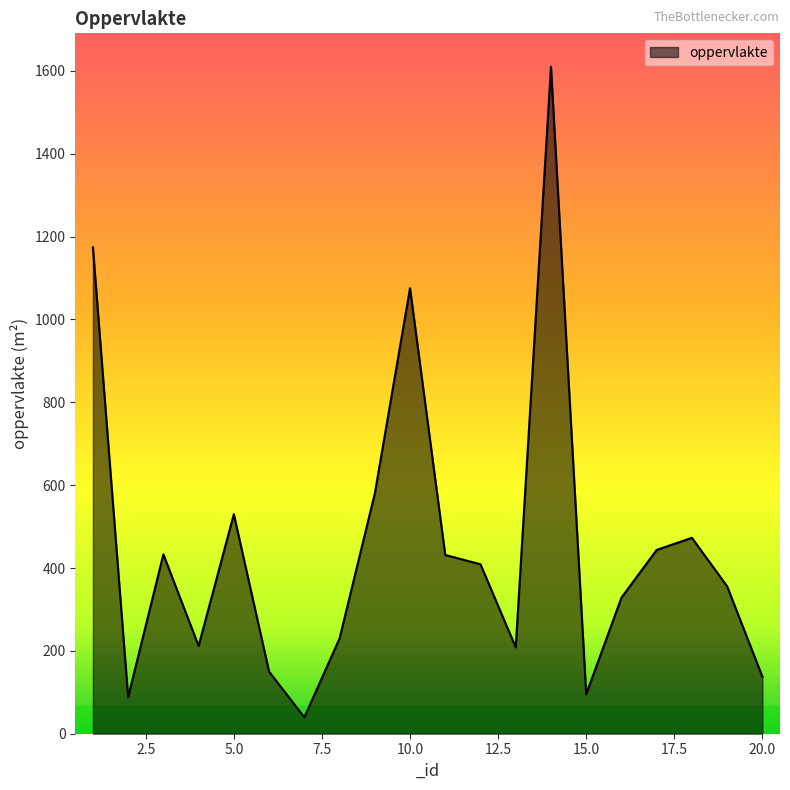

What is the maximum value shown in the chart?

1610.1